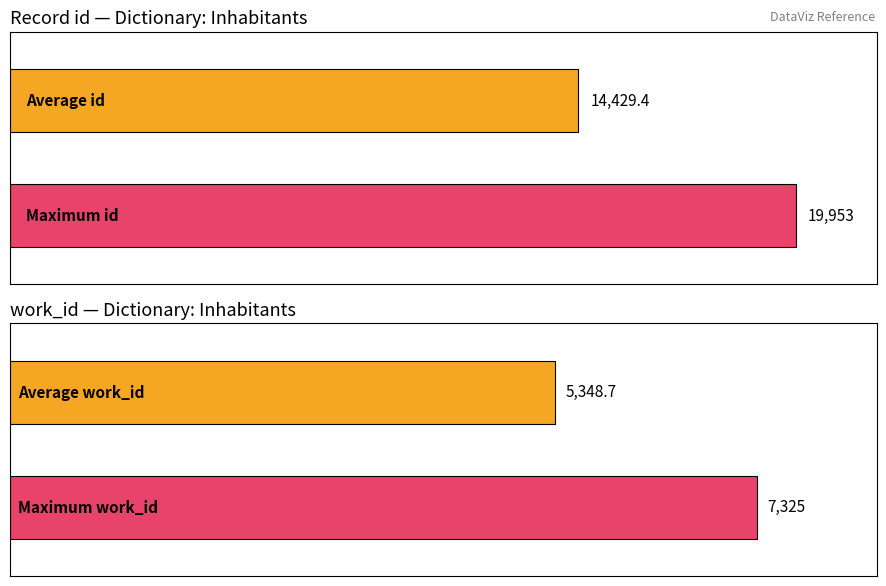

Which series has the largest range (max minus min)?

Average id